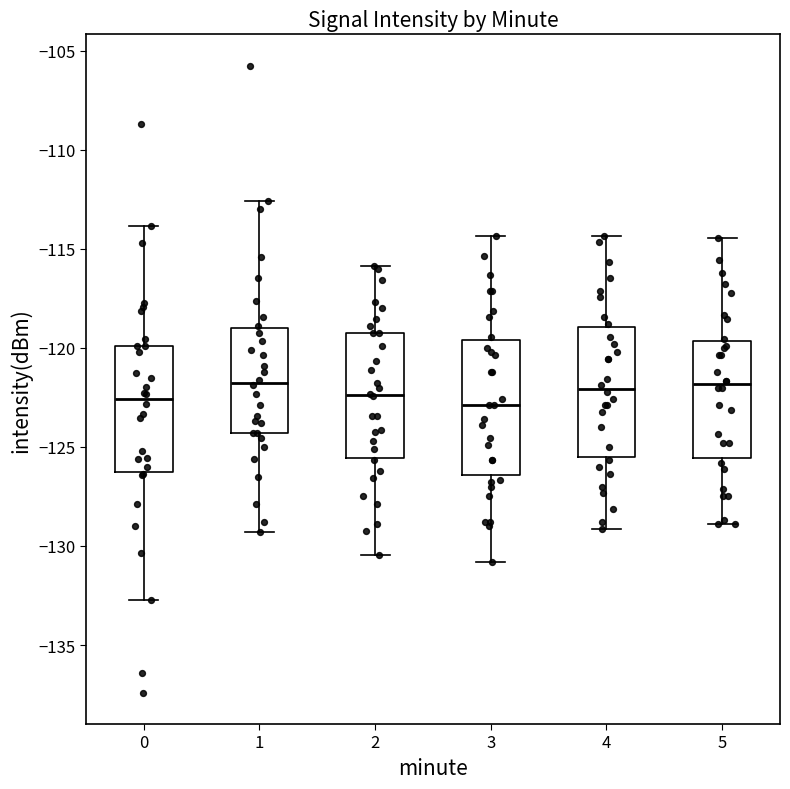

Reading left to right, transcribe this box plot: for each box, give where its median line is, the range the box spans, and where its two whiskers end, as read against the y-axis. The values are not printed on the chart, so give them approximately, as read against the axis.

0: median -122.5, box -126.5 to -120.0, whiskers -132.5 to -114.0
1: median -122.0, box -124.5 to -119.0, whiskers -129.5 to -112.5
2: median -122.5, box -125.5 to -119.0, whiskers -130.5 to -116.0
3: median -123.0, box -126.5 to -119.5, whiskers -131.0 to -114.5
4: median -122.0, box -125.5 to -119.0, whiskers -129.0 to -114.5
5: median -122.0, box -125.5 to -119.5, whiskers -129.0 to -114.5